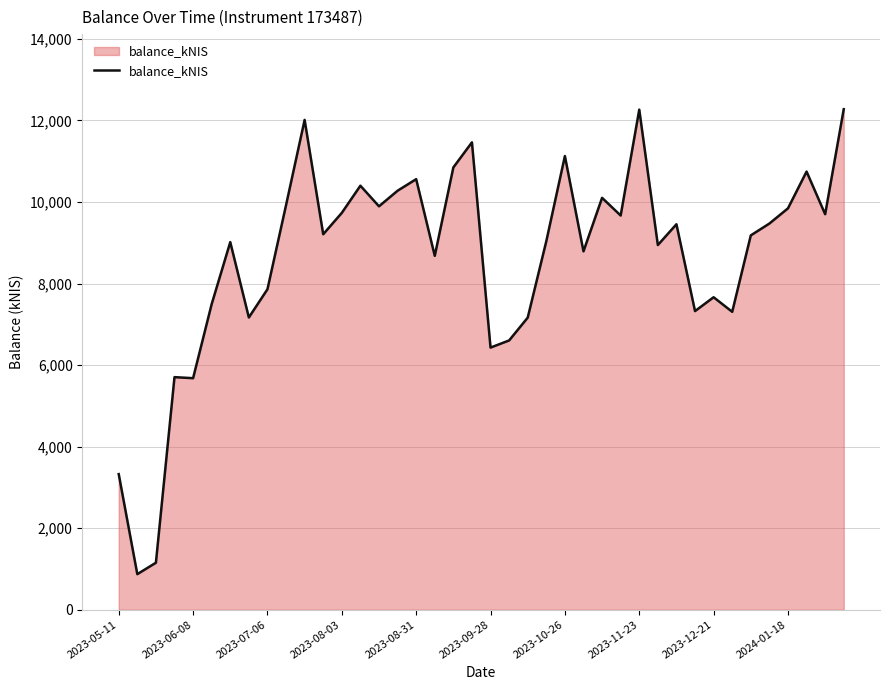

How many lines are shown in the chart?

1